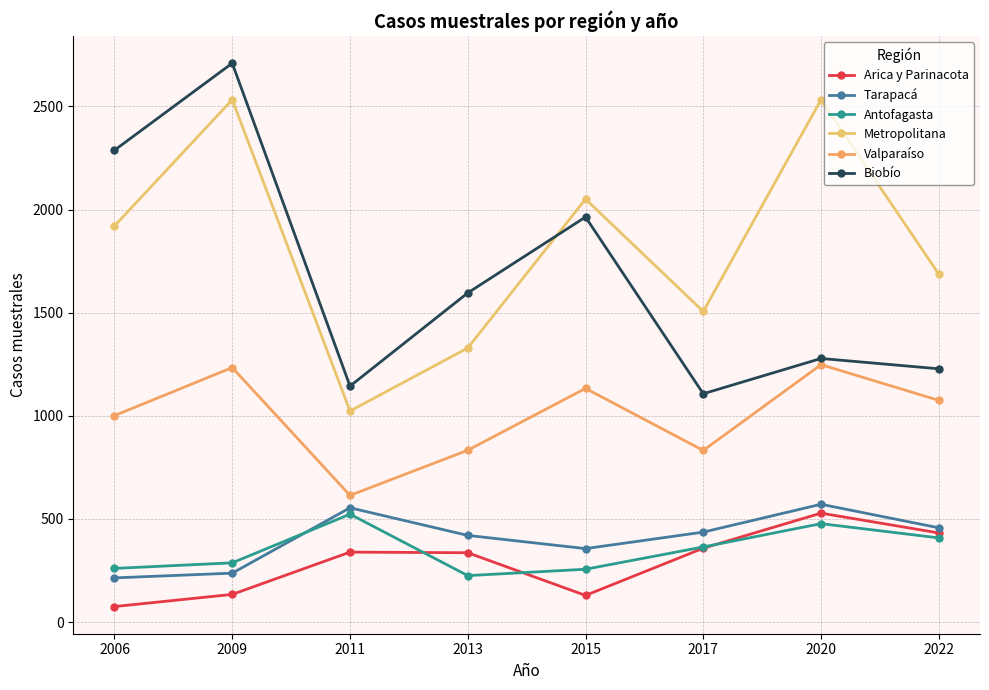

What is the maximum value shown in the chart?

2710